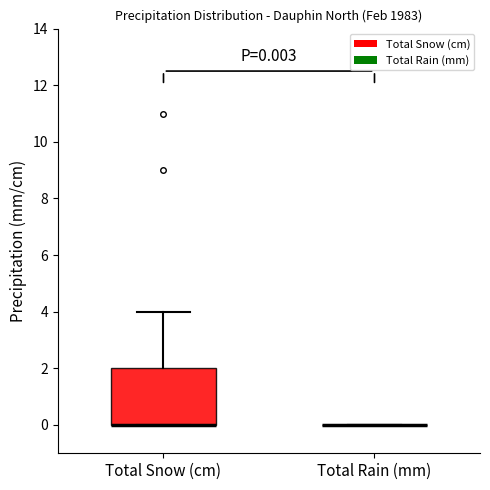

Comparing the boxes themselves (not the whiskers), which one is the tallest?

Total Snow (cm)